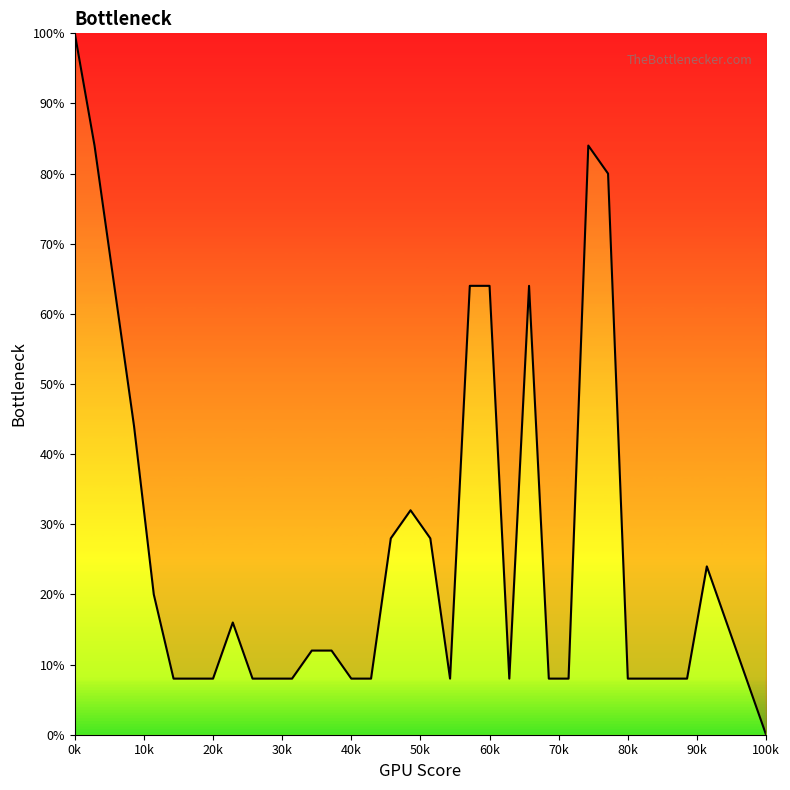

What is the greatest value displayed?

100.0